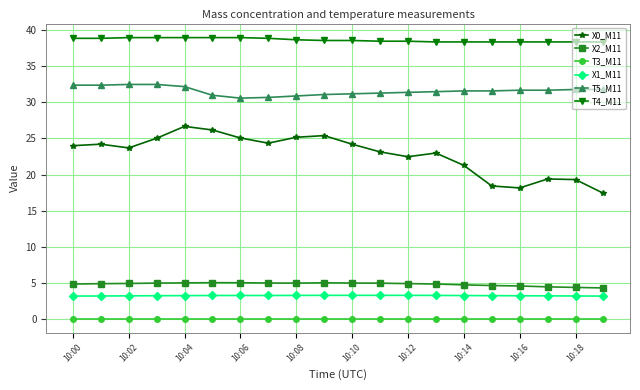

Does the chart display data point markers on the line(s)?

Yes